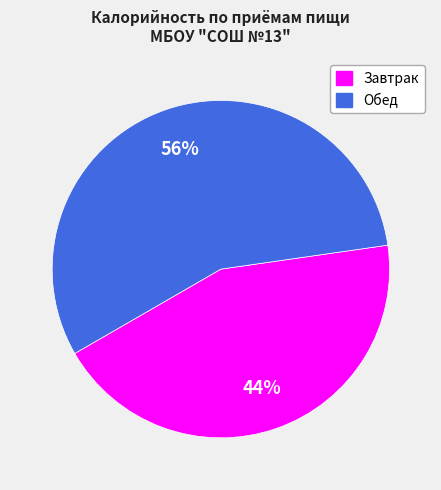

How many slices are in this pie chart?

2